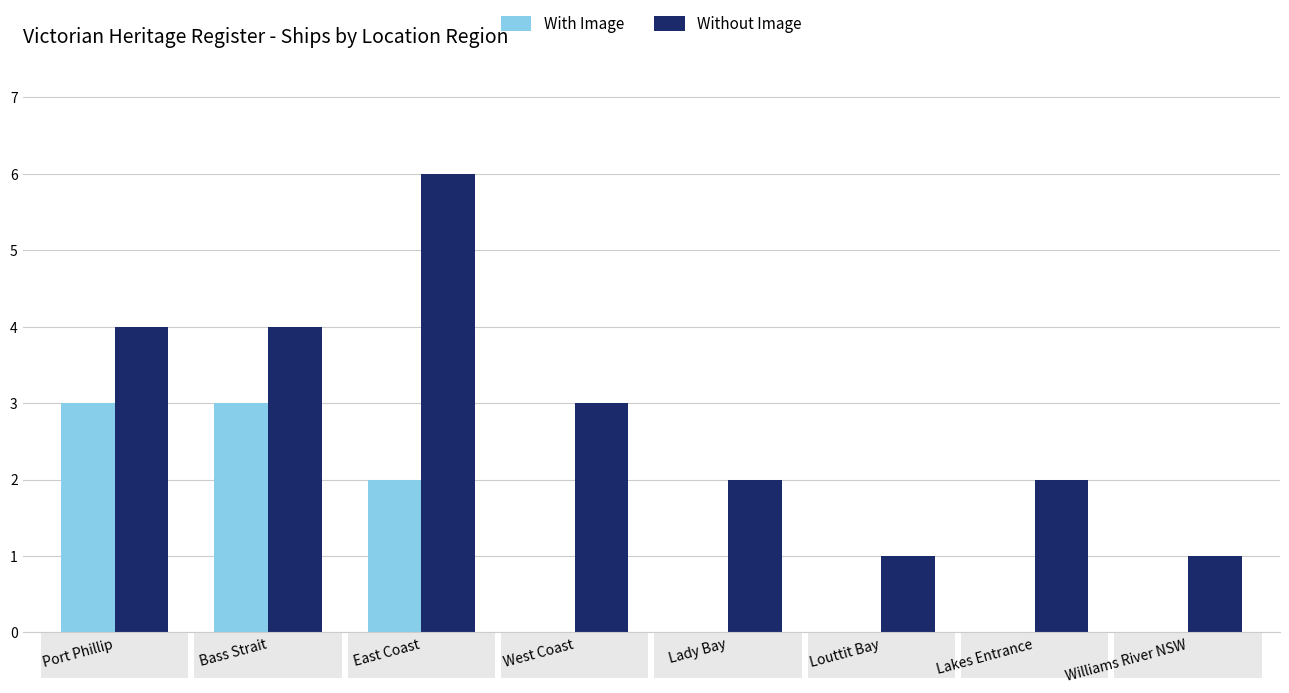

What is the difference between the Without Image values at Lakes Entrance and Louttit Bay?

1